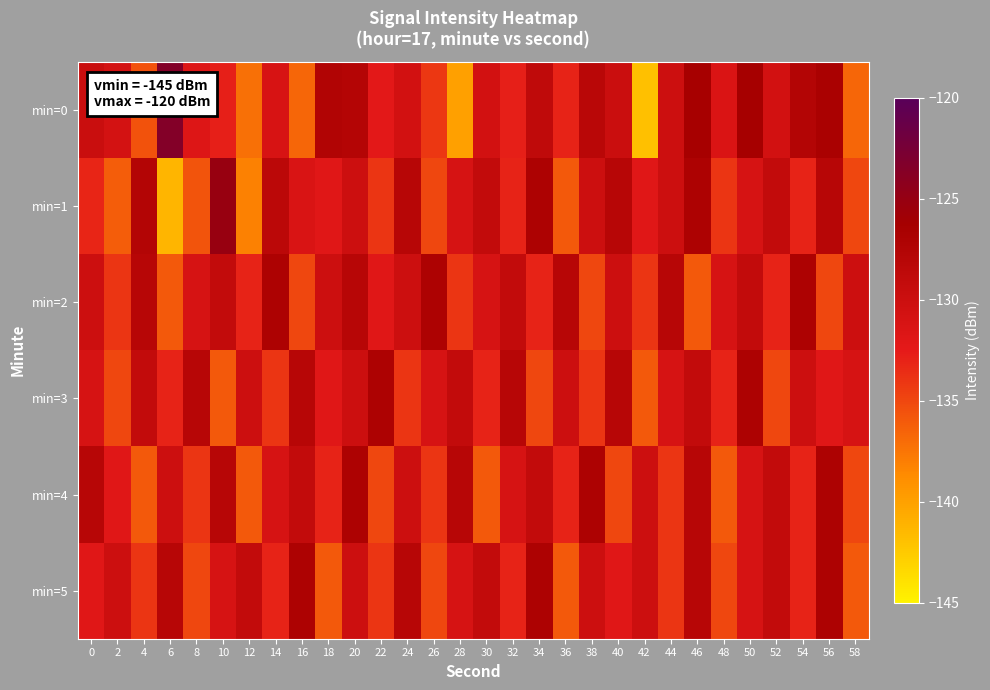

What is the greatest value displayed?

-123.4